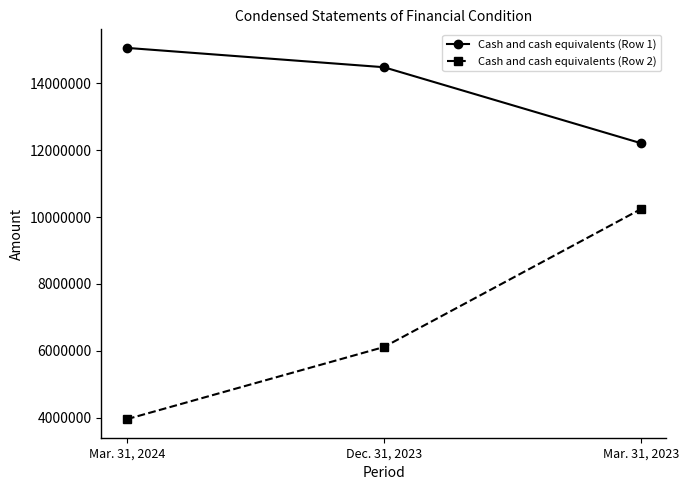

What are all the series names shown in the legend?

Cash and cash equivalents (Row 1), Cash and cash equivalents (Row 2)